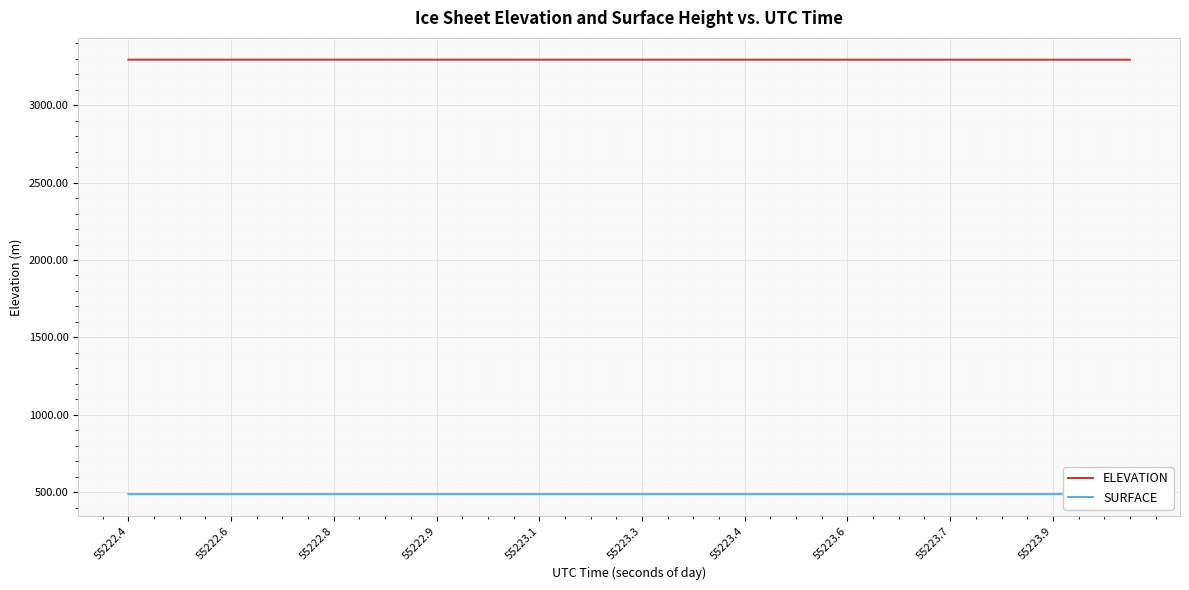

List the series in order of their peak value, lowest first.

SURFACE, ELEVATION